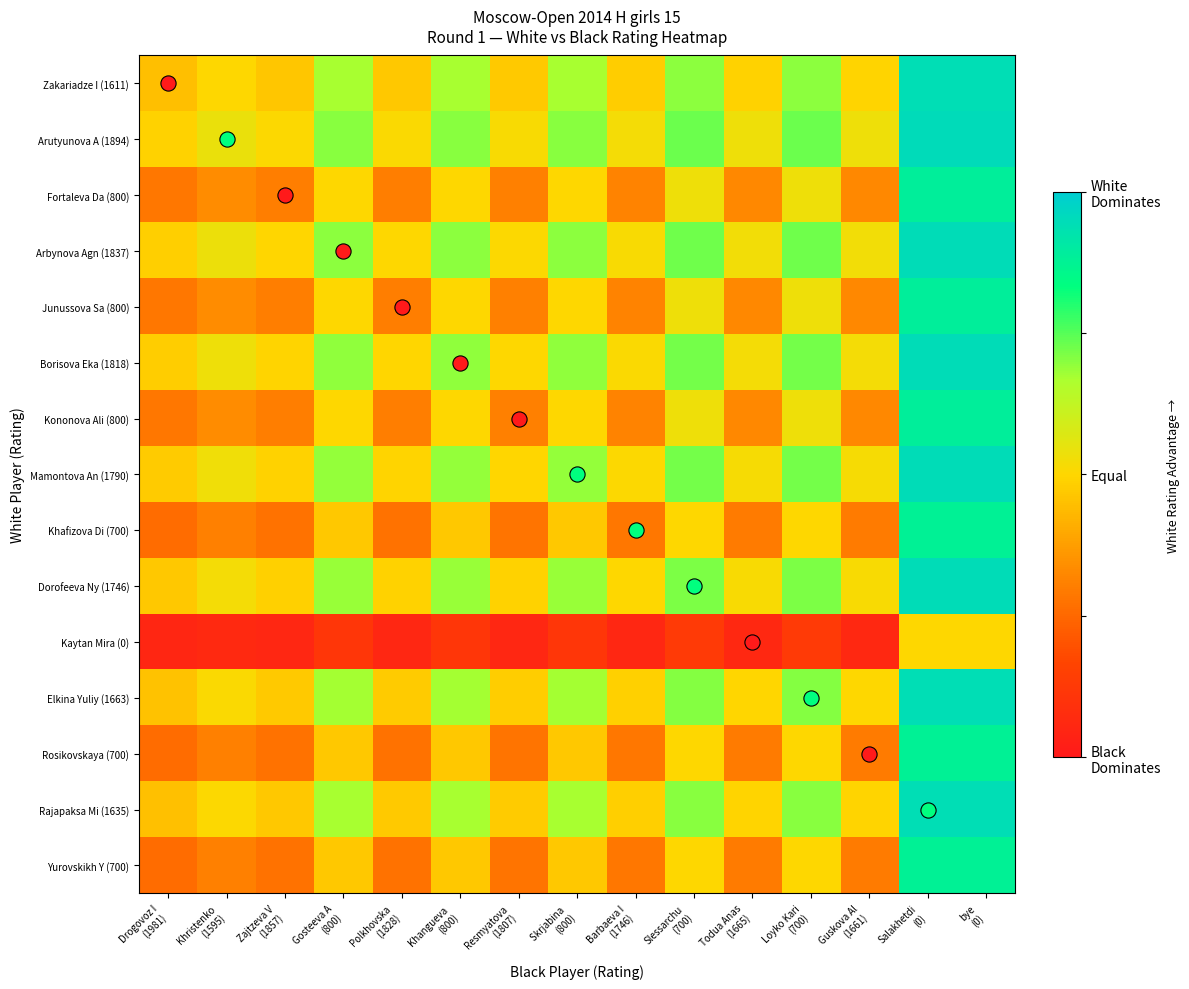

Reading left to right, list all the values displayed in this chart.

Zakariadze I (1611): Drogovoz I
(1981)=0.4	Khristenko
(1595)=0.5	Zajtzeva V
(1857)=0.5	Gosteeva A
(800)=0.7	Polkhovska
(1828)=0.5	Khangueva 
(800)=0.7	Resmyatova
(1807)=0.5	Skrjabina 
(800)=0.7	Barbaeva I
(1746)=0.5	Slessarchu
(700)=0.7	Todua Anas
(1665)=0.5	Loyko Kari
(700)=0.7	Guskova Al
(1661)=0.5	Salakhetdi
(0)=0.9	bye
(0)=0.9
Arutyunova A (1894): Drogovoz I
(1981)=0.5	Khristenko
(1595)=0.5	Zajtzeva V
(1857)=0.5	Gosteeva A
(800)=0.7	Polkhovska
(1828)=0.5	Khangueva 
(800)=0.7	Resmyatova
(1807)=0.5	Skrjabina 
(800)=0.7	Barbaeva I
(1746)=0.5	Slessarchu
(700)=0.7	Todua Anas
(1665)=0.5	Loyko Kari
(700)=0.7	Guskova Al
(1661)=0.5	Salakhetdi
(0)=0.9	bye
(0)=0.9
Fortaleva Da (800): Drogovoz I
(1981)=0.3	Khristenko
(1595)=0.3	Zajtzeva V
(1857)=0.3	Gosteeva A
(800)=0.5	Polkhovska
(1828)=0.3	Khangueva 
(800)=0.5	Resmyatova
(1807)=0.3	Skrjabina 
(800)=0.5	Barbaeva I
(1746)=0.3	Slessarchu
(700)=0.5	Todua Anas
(1665)=0.3	Loyko Kari
(700)=0.5	Guskova Al
(1661)=0.3	Salakhetdi
(0)=0.9	bye
(0)=0.9
Arbynova Agn (1837): Drogovoz I
(1981)=0.5	Khristenko
(1595)=0.5	Zajtzeva V
(1857)=0.5	Gosteeva A
(800)=0.7	Polkhovska
(1828)=0.5	Khangueva 
(800)=0.7	Resmyatova
(1807)=0.5	Skrjabina 
(800)=0.7	Barbaeva I
(1746)=0.5	Slessarchu
(700)=0.7	Todua Anas
(1665)=0.5	Loyko Kari
(700)=0.7	Guskova Al
(1661)=0.5	Salakhetdi
(0)=0.9	bye
(0)=0.9
Junussova Sa (800): Drogovoz I
(1981)=0.3	Khristenko
(1595)=0.3	Zajtzeva V
(1857)=0.3	Gosteeva A
(800)=0.5	Polkhovska
(1828)=0.3	Khangueva 
(800)=0.5	Resmyatova
(1807)=0.3	Skrjabina 
(800)=0.5	Barbaeva I
(1746)=0.3	Slessarchu
(700)=0.5	Todua Anas
(1665)=0.3	Loyko Kari
(700)=0.5	Guskova Al
(1661)=0.3	Salakhetdi
(0)=0.9	bye
(0)=0.9
Borisova Eka (1818): Drogovoz I
(1981)=0.5	Khristenko
(1595)=0.5	Zajtzeva V
(1857)=0.5	Gosteeva A
(800)=0.7	Polkhovska
(1828)=0.5	Khangueva 
(800)=0.7	Resmyatova
(1807)=0.5	Skrjabina 
(800)=0.7	Barbaeva I
(1746)=0.5	Slessarchu
(700)=0.7	Todua Anas
(1665)=0.5	Loyko Kari
(700)=0.7	Guskova Al
(1661)=0.5	Salakhetdi
(0)=0.9	bye
(0)=0.9
Kononova Ali (800): Drogovoz I
(1981)=0.3	Khristenko
(1595)=0.3	Zajtzeva V
(1857)=0.3	Gosteeva A
(800)=0.5	Polkhovska
(1828)=0.3	Khangueva 
(800)=0.5	Resmyatova
(1807)=0.3	Skrjabina 
(800)=0.5	Barbaeva I
(1746)=0.3	Slessarchu
(700)=0.5	Todua Anas
(1665)=0.3	Loyko Kari
(700)=0.5	Guskova Al
(1661)=0.3	Salakhetdi
(0)=0.9	bye
(0)=0.9
Mamontova An (1790): Drogovoz I
(1981)=0.5	Khristenko
(1595)=0.5	Zajtzeva V
(1857)=0.5	Gosteeva A
(800)=0.7	Polkhovska
(1828)=0.5	Khangueva 
(800)=0.7	Resmyatova
(1807)=0.5	Skrjabina 
(800)=0.7	Barbaeva I
(1746)=0.5	Slessarchu
(700)=0.7	Todua Anas
(1665)=0.5	Loyko Kari
(700)=0.7	Guskova Al
(1661)=0.5	Salakhetdi
(0)=0.9	bye
(0)=0.9
Khafizova Di (700): Drogovoz I
(1981)=0.3	Khristenko
(1595)=0.3	Zajtzeva V
(1857)=0.3	Gosteeva A
(800)=0.5	Polkhovska
(1828)=0.3	Khangueva 
(800)=0.5	Resmyatova
(1807)=0.3	Skrjabina 
(800)=0.5	Barbaeva I
(1746)=0.3	Slessarchu
(700)=0.5	Todua Anas
(1665)=0.3	Loyko Kari
(700)=0.5	Guskova Al
(1661)=0.3	Salakhetdi
(0)=0.9	bye
(0)=0.9
Dorofeeva Ny (1746): Drogovoz I
(1981)=0.5	Khristenko
(1595)=0.5	Zajtzeva V
(1857)=0.5	Gosteeva A
(800)=0.7	Polkhovska
(1828)=0.5	Khangueva 
(800)=0.7	Resmyatova
(1807)=0.5	Skrjabina 
(800)=0.7	Barbaeva I
(1746)=0.5	Slessarchu
(700)=0.7	Todua Anas
(1665)=0.5	Loyko Kari
(700)=0.7	Guskova Al
(1661)=0.5	Salakhetdi
(0)=0.9	bye
(0)=0.9
Kaytan Mira (0): Drogovoz I
(1981)=0.0	Khristenko
(1595)=0.1	Zajtzeva V
(1857)=0.1	Gosteeva A
(800)=0.1	Polkhovska
(1828)=0.1	Khangueva 
(800)=0.1	Resmyatova
(1807)=0.1	Skrjabina 
(800)=0.1	Barbaeva I
(1746)=0.1	Slessarchu
(700)=0.1	Todua Anas
(1665)=0.1	Loyko Kari
(700)=0.1	Guskova Al
(1661)=0.1	Salakhetdi
(0)=0.5	bye
(0)=0.5
Elkina Yuliy (1663): Drogovoz I
(1981)=0.5	Khristenko
(1595)=0.5	Zajtzeva V
(1857)=0.5	Gosteeva A
(800)=0.7	Polkhovska
(1828)=0.5	Khangueva 
(800)=0.7	Resmyatova
(1807)=0.5	Skrjabina 
(800)=0.7	Barbaeva I
(1746)=0.5	Slessarchu
(700)=0.7	Todua Anas
(1665)=0.5	Loyko Kari
(700)=0.7	Guskova Al
(1661)=0.5	Salakhetdi
(0)=0.9	bye
(0)=0.9
Rosikovskaya (700): Drogovoz I
(1981)=0.3	Khristenko
(1595)=0.3	Zajtzeva V
(1857)=0.3	Gosteeva A
(800)=0.5	Polkhovska
(1828)=0.3	Khangueva 
(800)=0.5	Resmyatova
(1807)=0.3	Skrjabina 
(800)=0.5	Barbaeva I
(1746)=0.3	Slessarchu
(700)=0.5	Todua Anas
(1665)=0.3	Loyko Kari
(700)=0.5	Guskova Al
(1661)=0.3	Salakhetdi
(0)=0.9	bye
(0)=0.9
Rajapaksa Mi (1635): Drogovoz I
(1981)=0.5	Khristenko
(1595)=0.5	Zajtzeva V
(1857)=0.5	Gosteeva A
(800)=0.7	Polkhovska
(1828)=0.5	Khangueva 
(800)=0.7	Resmyatova
(1807)=0.5	Skrjabina 
(800)=0.7	Barbaeva I
(1746)=0.5	Slessarchu
(700)=0.7	Todua Anas
(1665)=0.5	Loyko Kari
(700)=0.7	Guskova Al
(1661)=0.5	Salakhetdi
(0)=0.9	bye
(0)=0.9
Yurovskikh Y (700): Drogovoz I
(1981)=0.3	Khristenko
(1595)=0.3	Zajtzeva V
(1857)=0.3	Gosteeva A
(800)=0.5	Polkhovska
(1828)=0.3	Khangueva 
(800)=0.5	Resmyatova
(1807)=0.3	Skrjabina 
(800)=0.5	Barbaeva I
(1746)=0.3	Slessarchu
(700)=0.5	Todua Anas
(1665)=0.3	Loyko Kari
(700)=0.5	Guskova Al
(1661)=0.3	Salakhetdi
(0)=0.9	bye
(0)=0.9